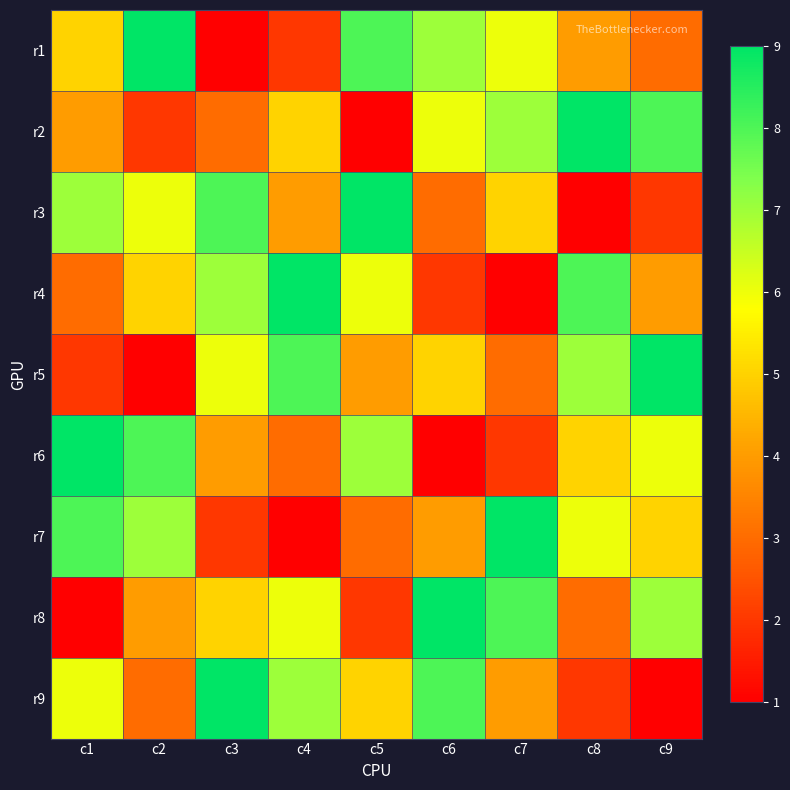

Reading left to right, list all the values displayed in this chart.

r1: c1=5	c2=9	c3=1	c4=2	c5=8	c6=7	c7=6	c8=4	c9=3
r2: c1=4	c2=2	c3=3	c4=5	c5=1	c6=6	c7=7	c8=9	c9=8
r3: c1=7	c2=6	c3=8	c4=4	c5=9	c6=3	c7=5	c8=1	c9=2
r4: c1=3	c2=5	c3=7	c4=9	c5=6	c6=2	c7=1	c8=8	c9=4
r5: c1=2	c2=1	c3=6	c4=8	c5=4	c6=5	c7=3	c8=7	c9=9
r6: c1=9	c2=8	c3=4	c4=3	c5=7	c6=1	c7=2	c8=5	c9=6
r7: c1=8	c2=7	c3=2	c4=1	c5=3	c6=4	c7=9	c8=6	c9=5
r8: c1=1	c2=4	c3=5	c4=6	c5=2	c6=9	c7=8	c8=3	c9=7
r9: c1=6	c2=3	c3=9	c4=7	c5=5	c6=8	c7=4	c8=2	c9=1